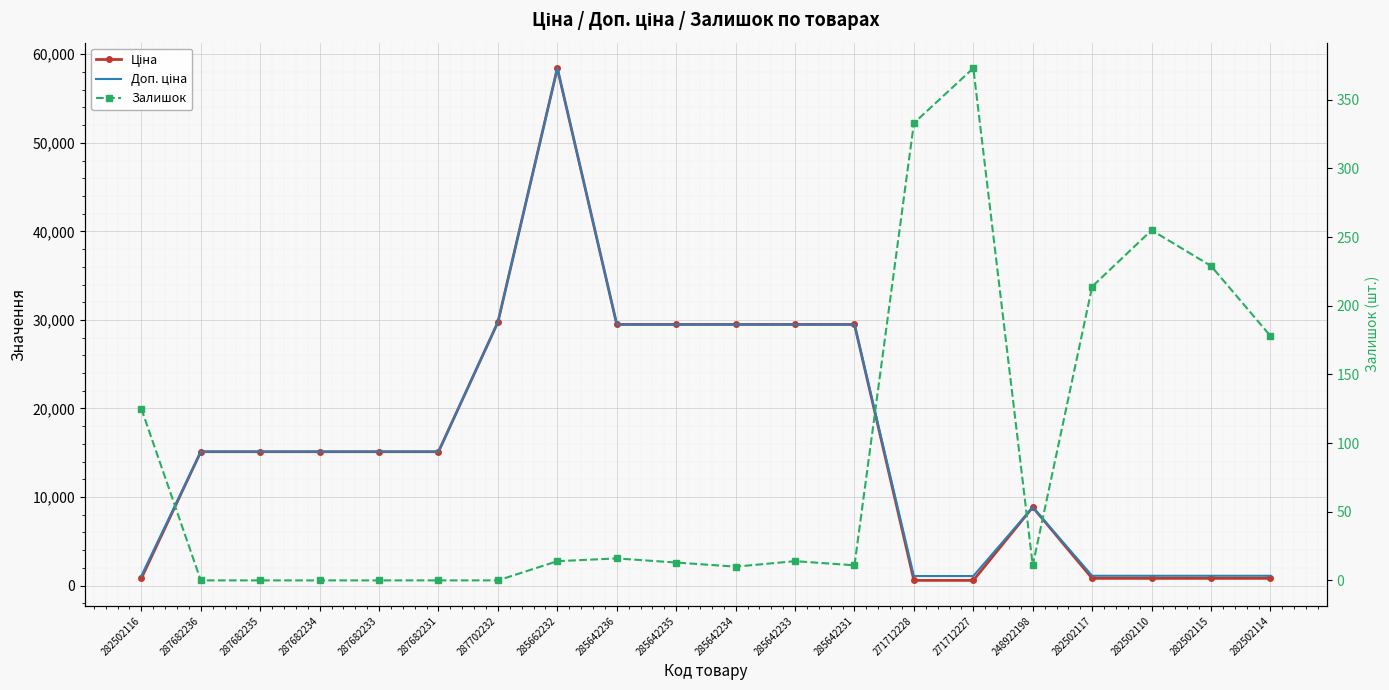

Which series has the largest total across all categories?

Доп. ціна